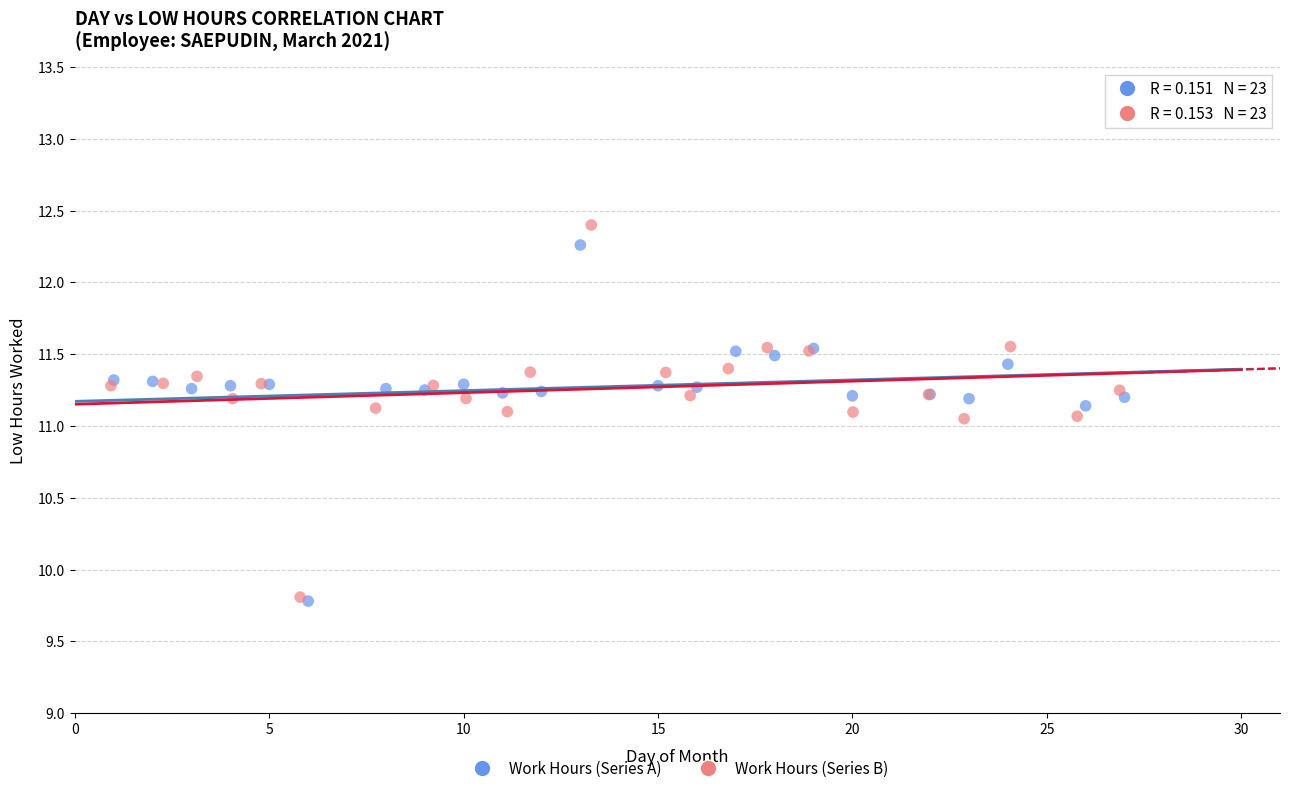

What are all the series names shown in the legend?

Work Hours (Series A), Work Hours (Series B)